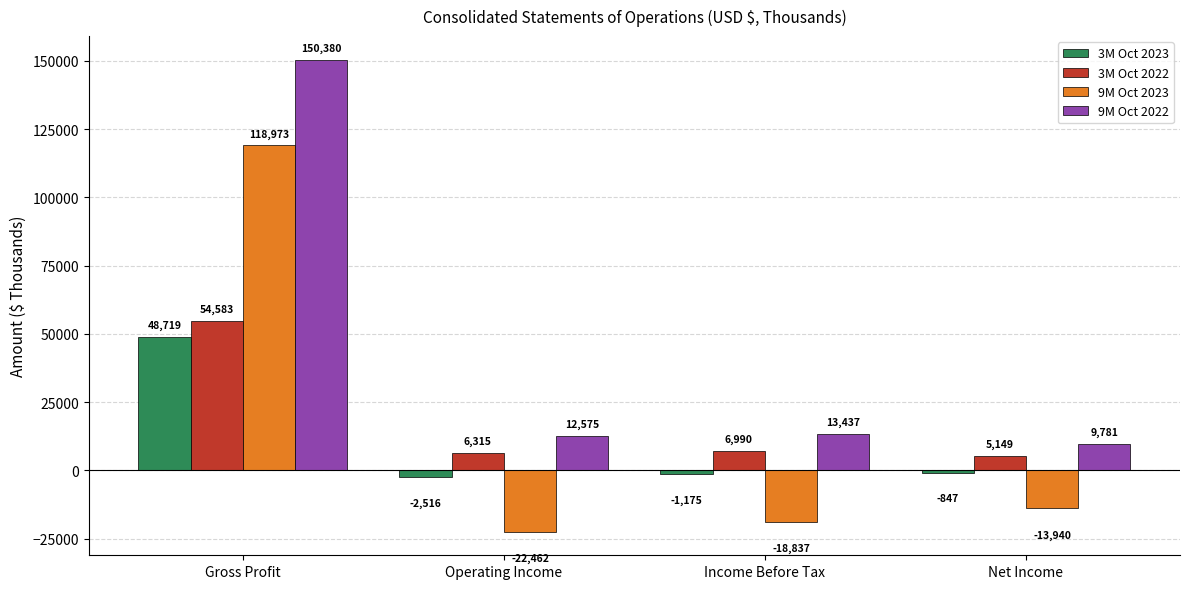

What is the difference between the 3M Oct 2023 values at Net Income and Income Before Tax?

328